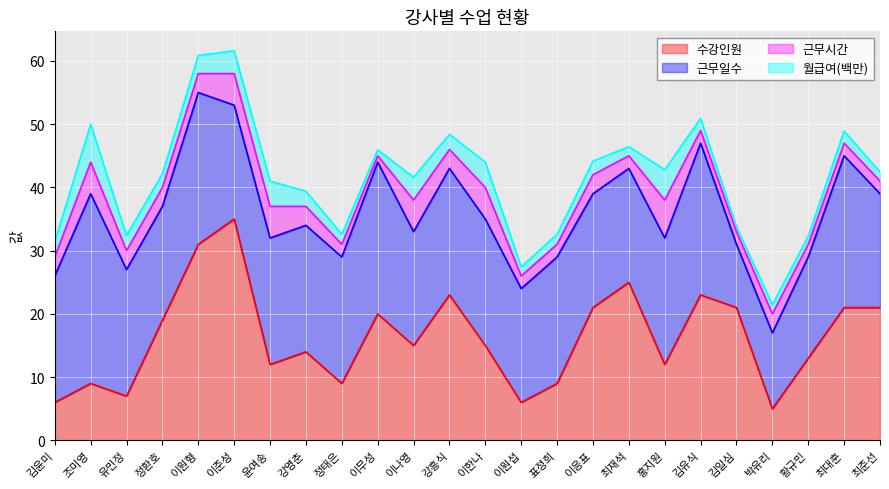

Which series has the largest total across all categories?

근무일수